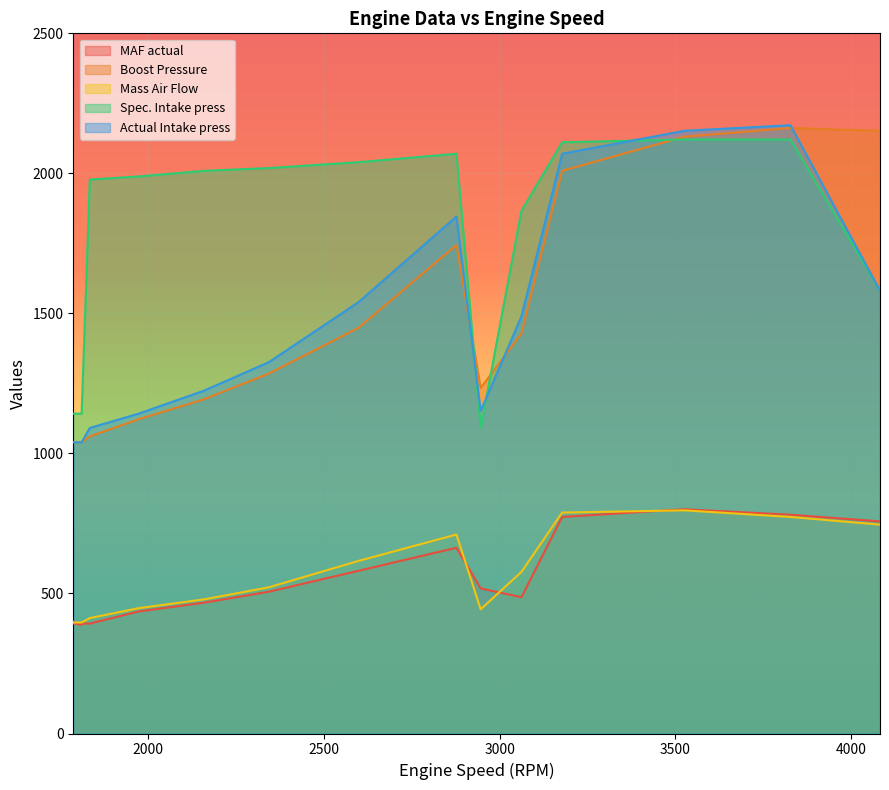

What is the difference between the maximum and second lowest values in the MAF actual series?

408.2